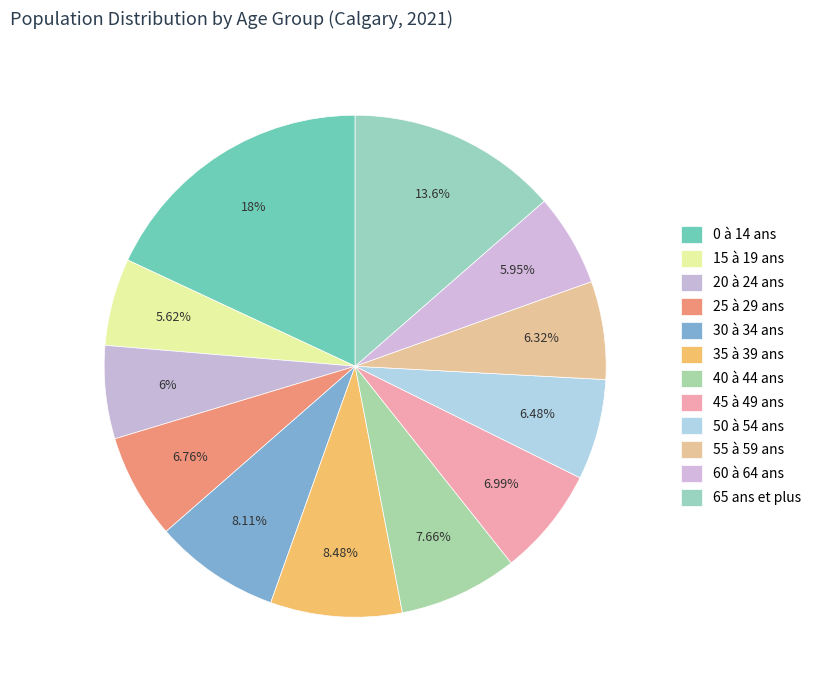

How many slices are in this pie chart?

12